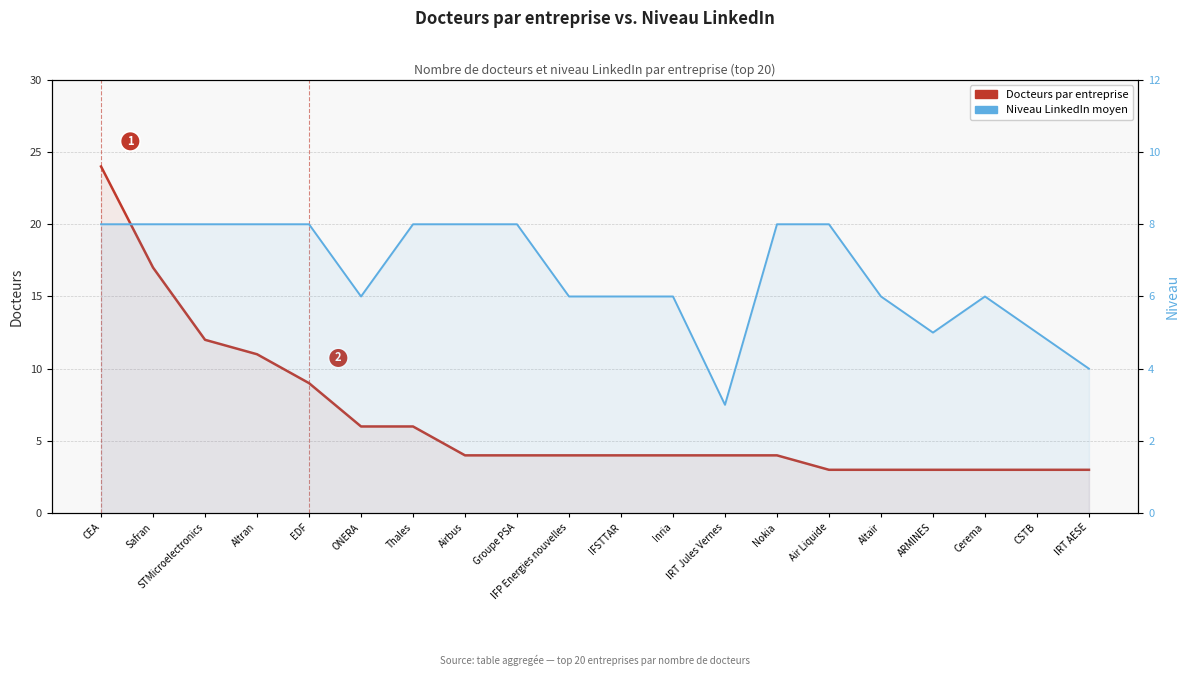

After their last crossing, which series has the higher values: Docteurs par entreprise or Niveau LinkedIn?

Niveau LinkedIn